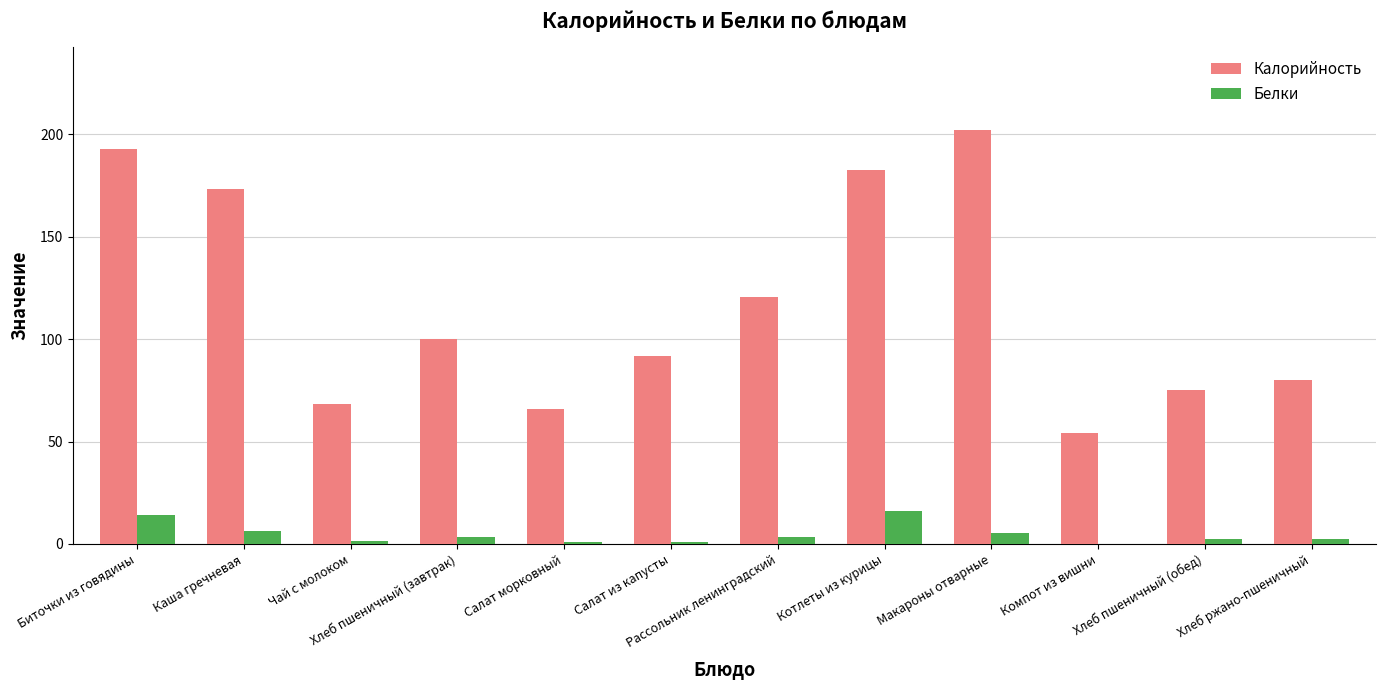

Which category has the highest value across all series?

Макароны отварные